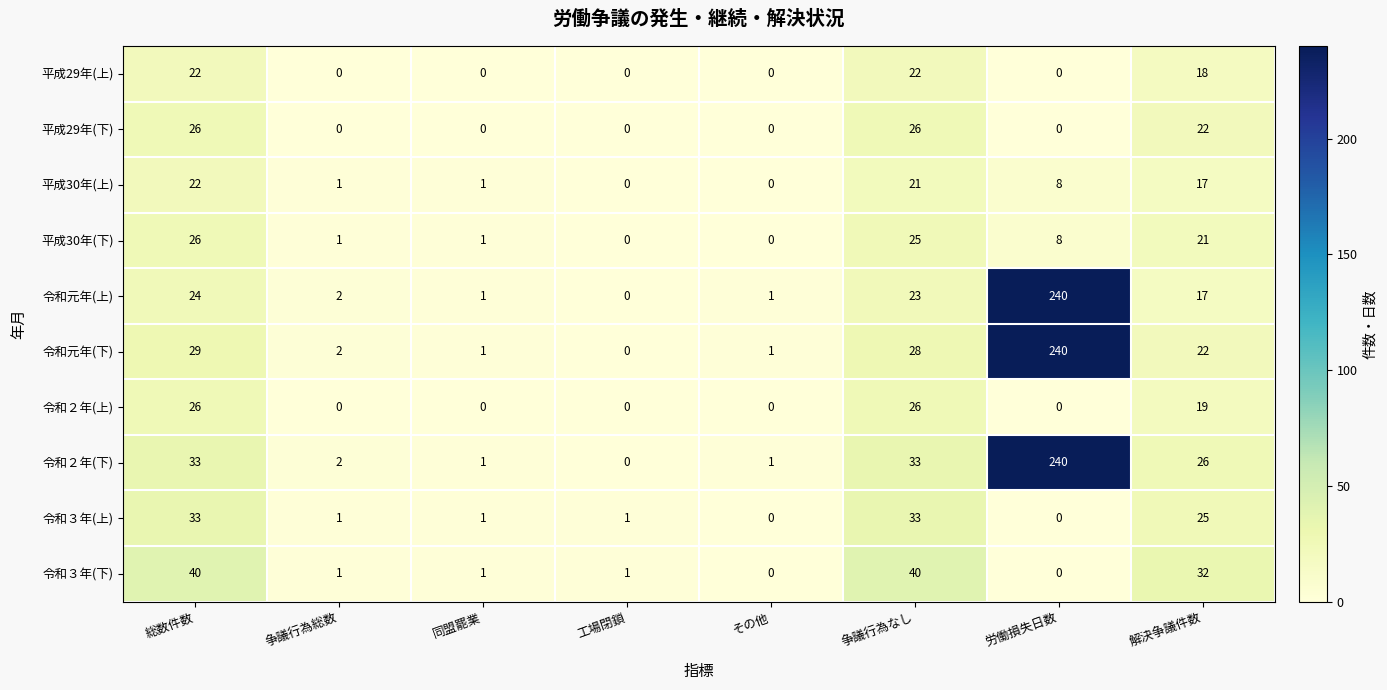

True or false: 令和元年(下) has a value of 126 at 工場閉鎖.

False